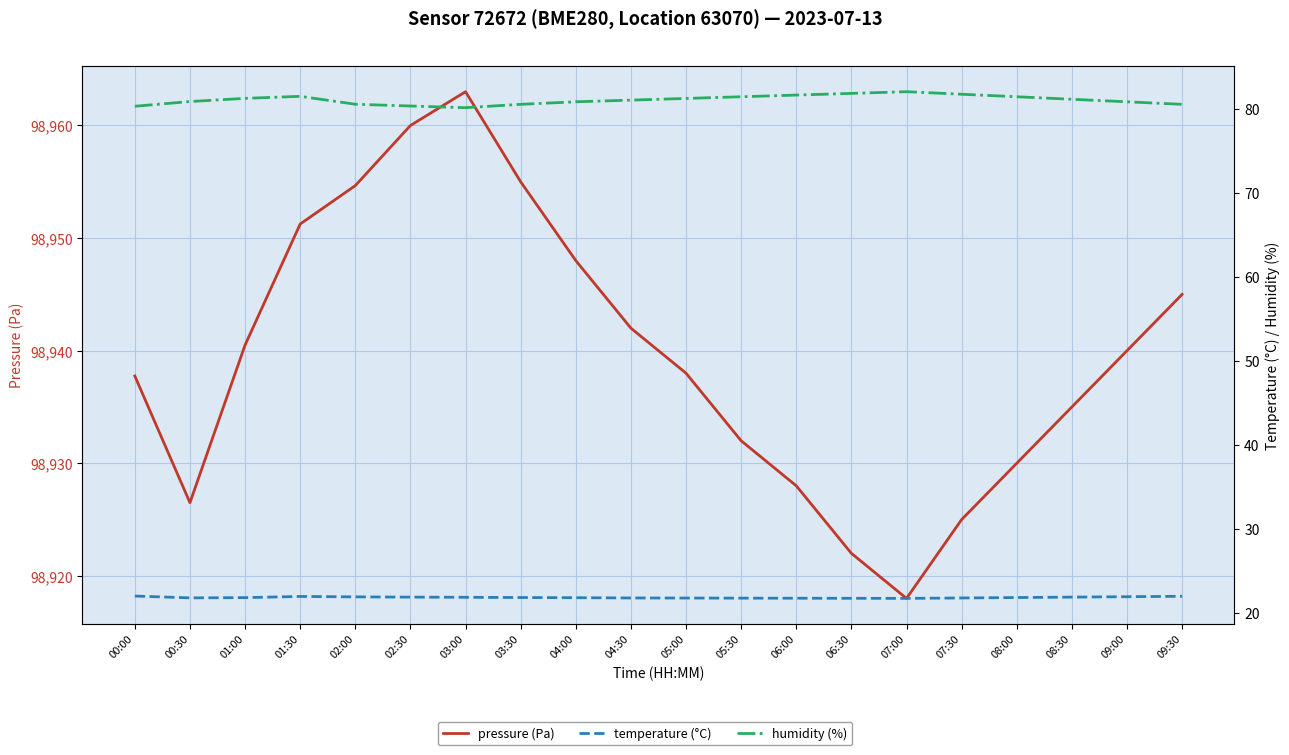

What is the difference between the maximum and second lowest values in the humidity series?

1.7